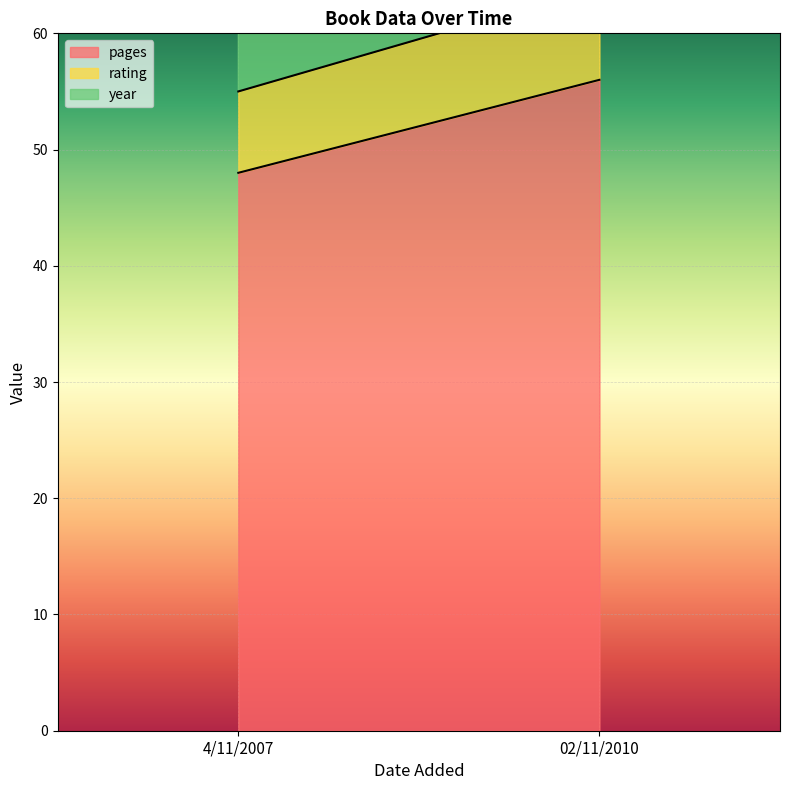

Rank the series at 02/11/2010 from lowest to highest value.

rating, pages, year